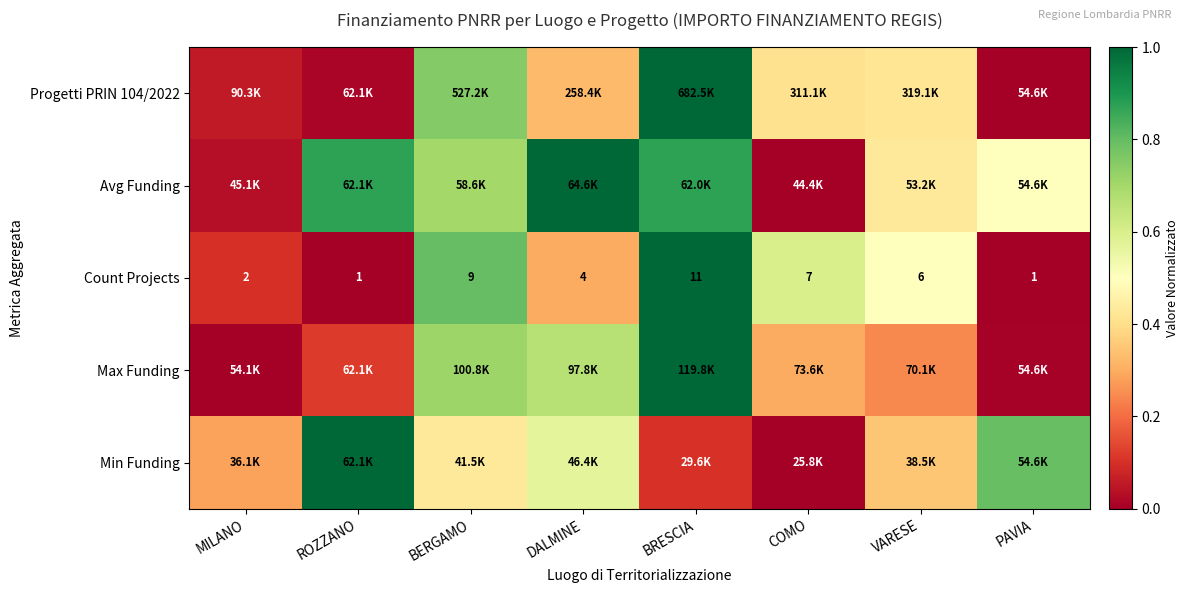

How many categories are shown in the chart?

8